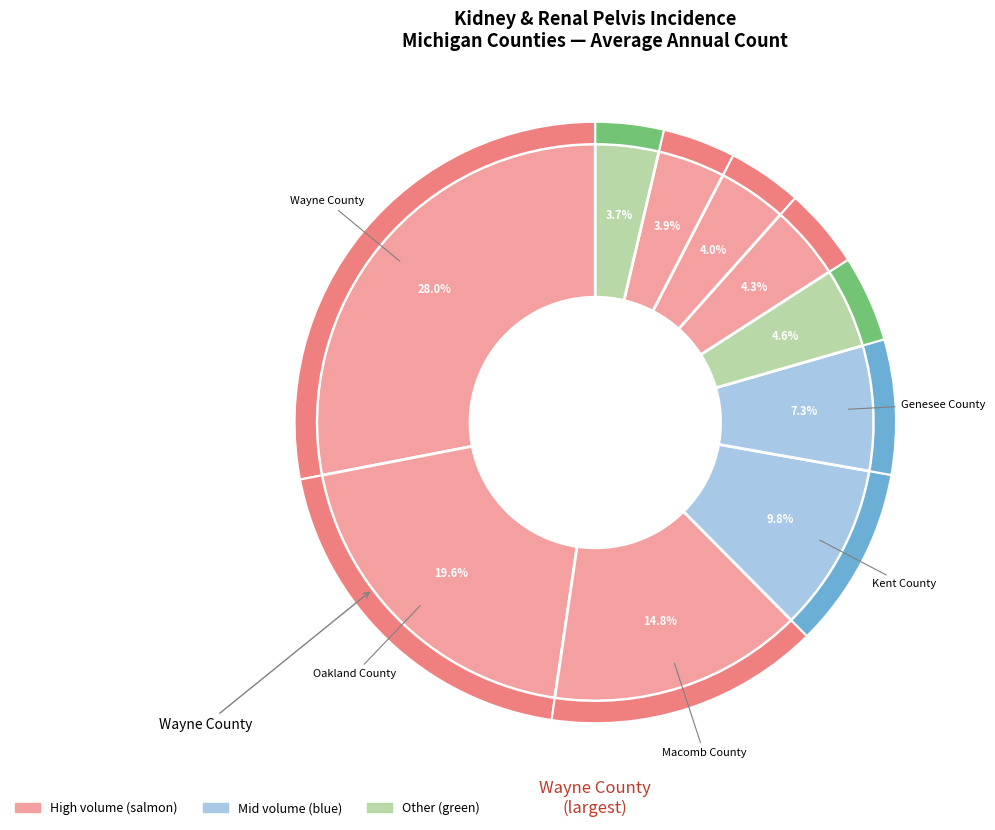

To the nearest percent, what is the combined percentage of Washtenaw County and Kalamazoo County?

9%